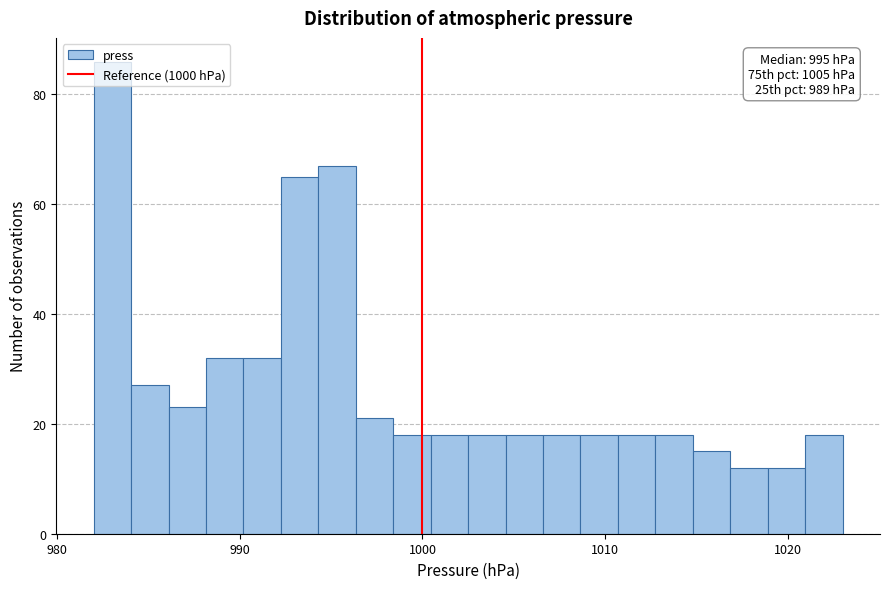

Around what value on the x-axis is the tallest bar? Give the approximate position of its centre, as read against the axis.

983